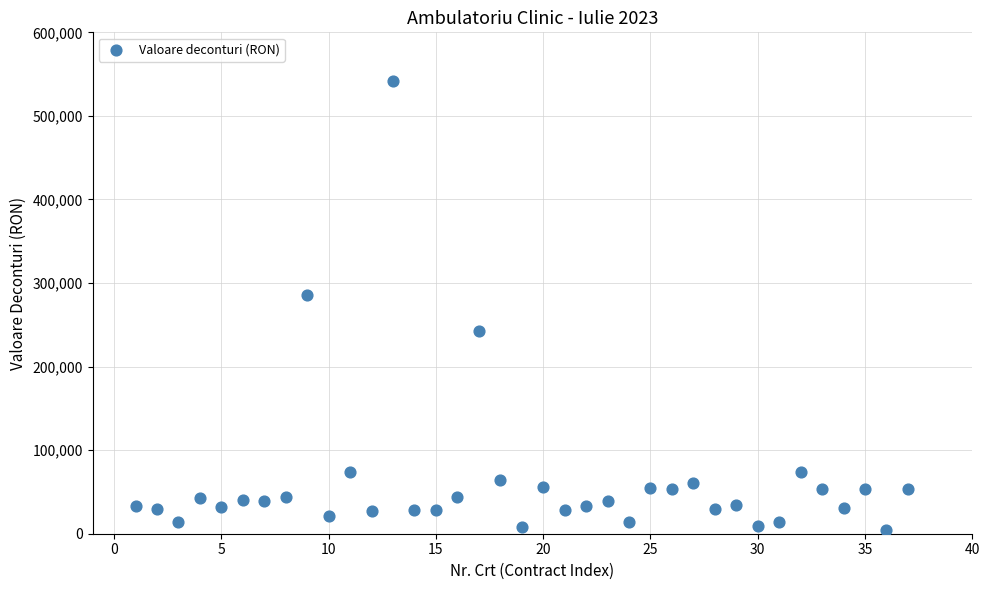

What Y value in the scatter plot is closest to 273102?

285233.8